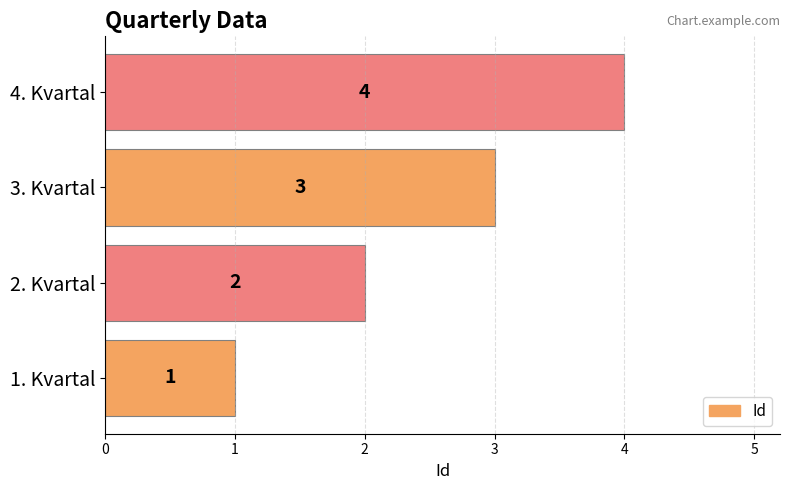

What is the difference between the values at 4. Kvartal and 1. Kvartal?

3